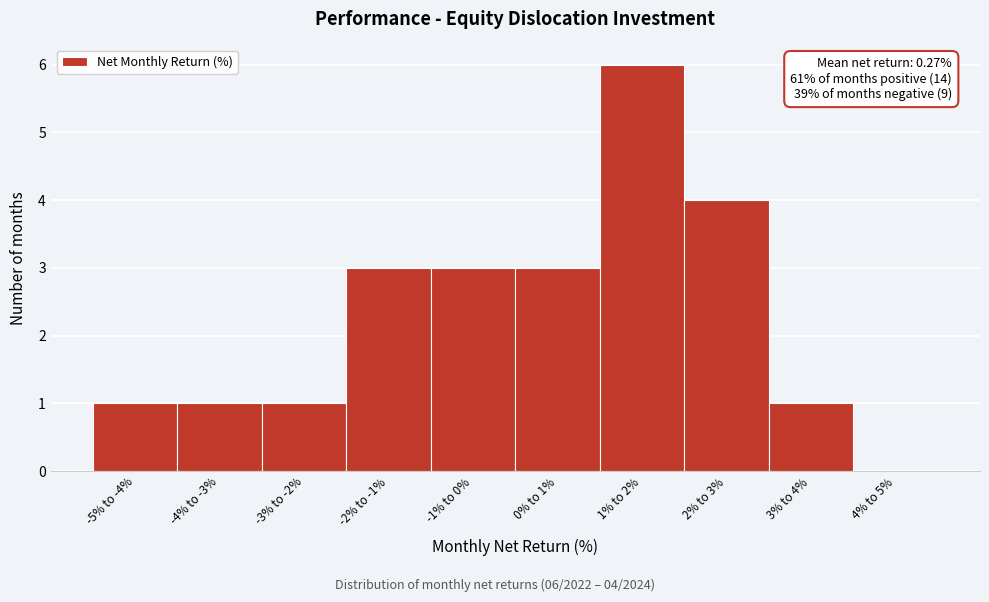

Reading right to left, extract all data points from this chart.

4% to 5%=0	3% to 4%=1	2% to 3%=4	1% to 2%=6	0% to 1%=3	-1% to 0%=3	-2% to -1%=3	-3% to -2%=1	-4% to -3%=1	-5% to -4%=1